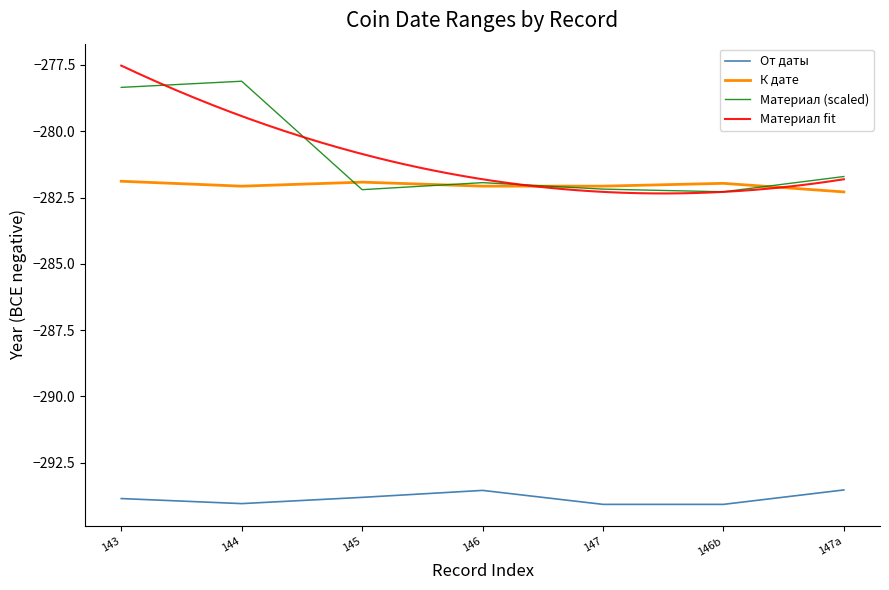

The От даты series shows -293.8 at 145. True or false?

True